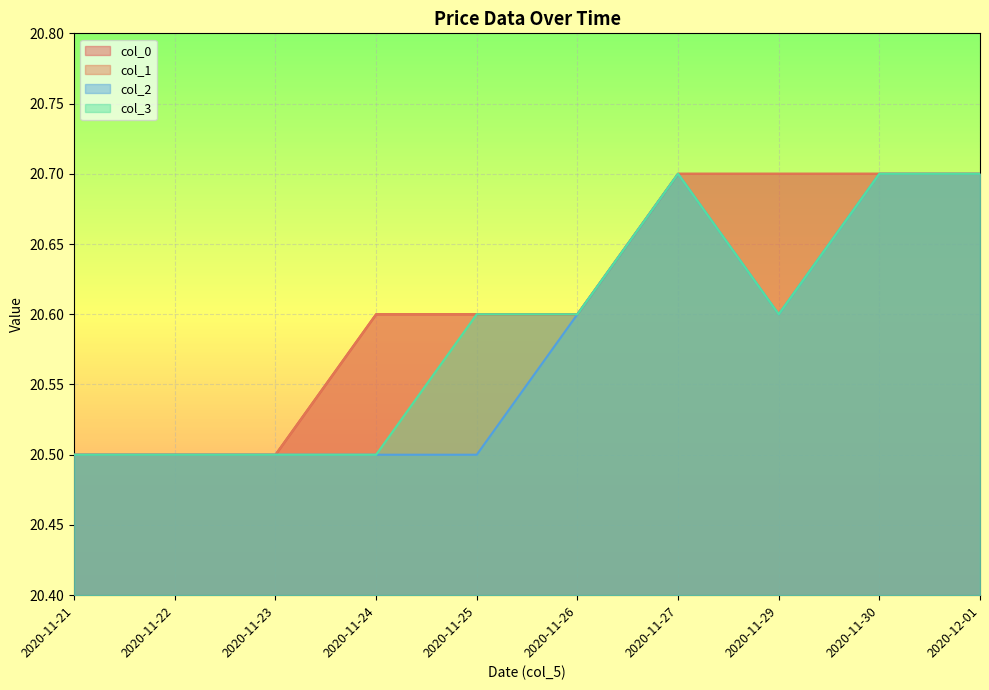

How many col_0 values are between 20 and 21?

10